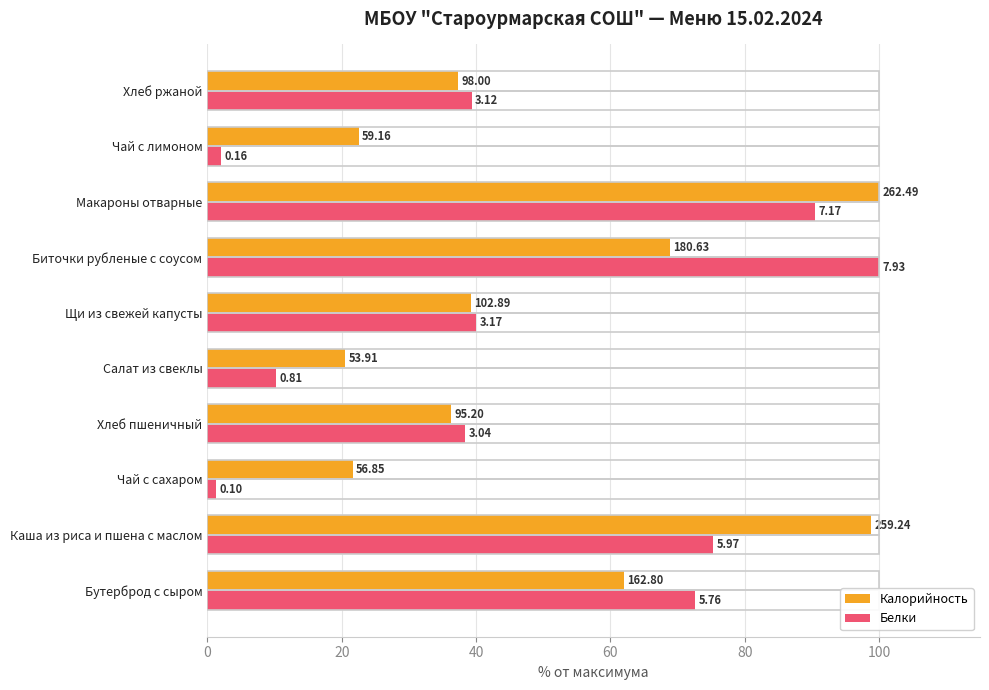

What are all the series names shown in the legend?

Калорийность, Белки